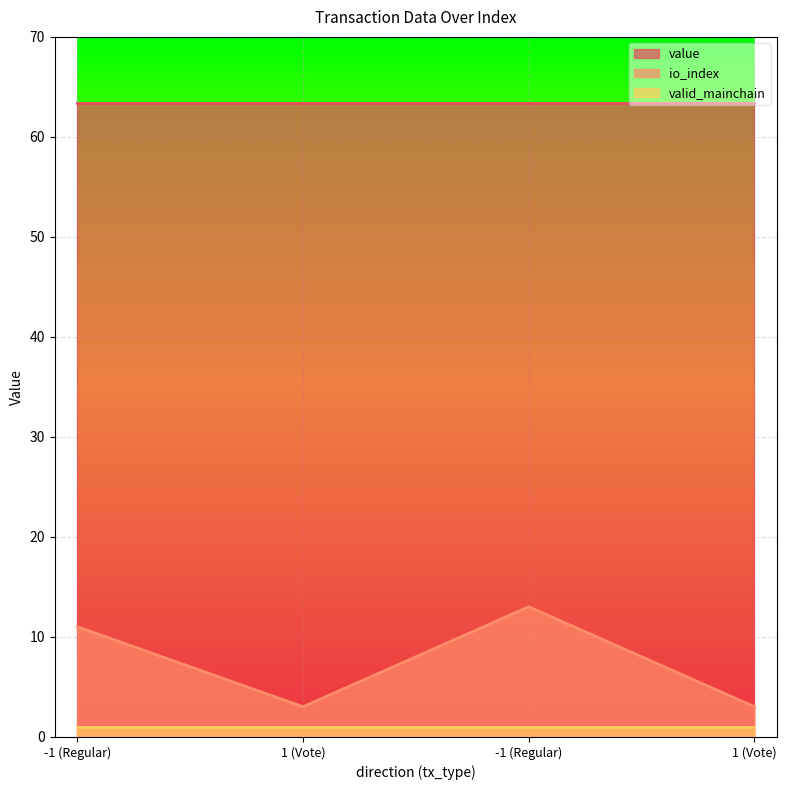

At which label is io_index closest to 8?

-1 (Regular)